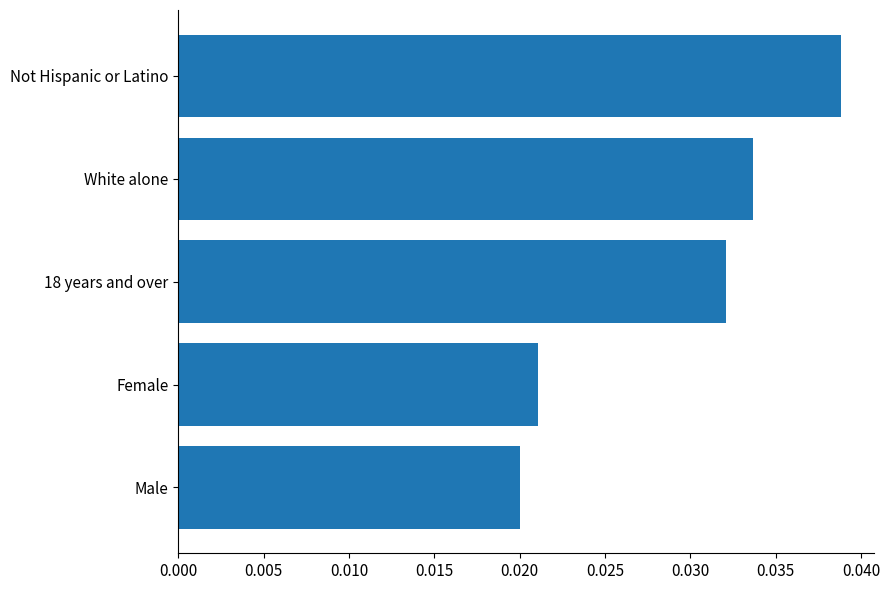

Where is the data nearest to the value 0?

Male